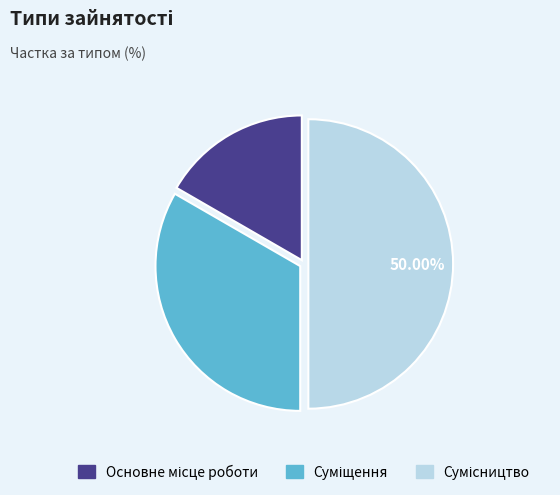

Do Основне місце роботи and Сумісництво together represent more than half of the pie?

Yes